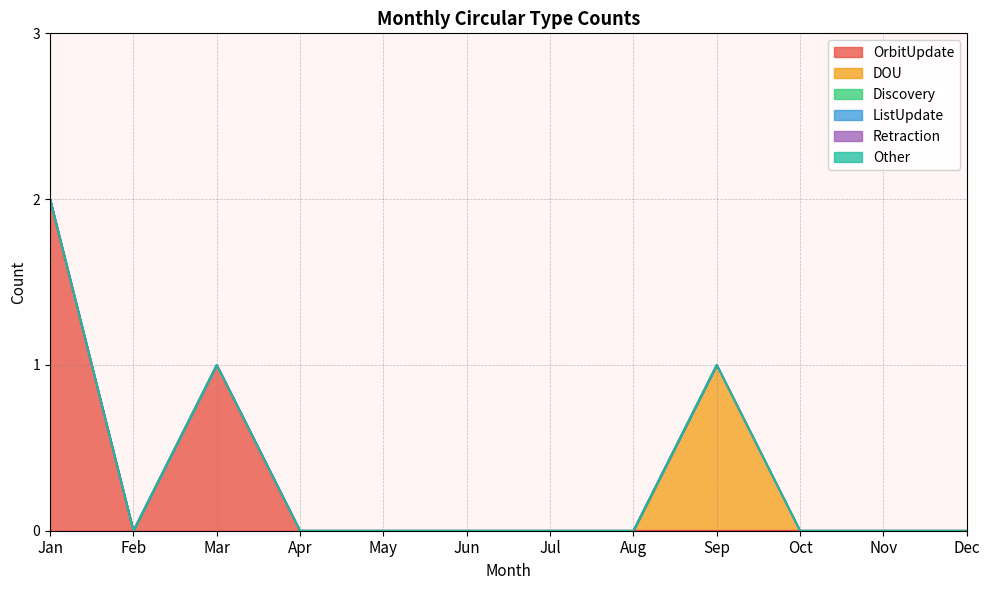

How many lines are shown in the chart?

6